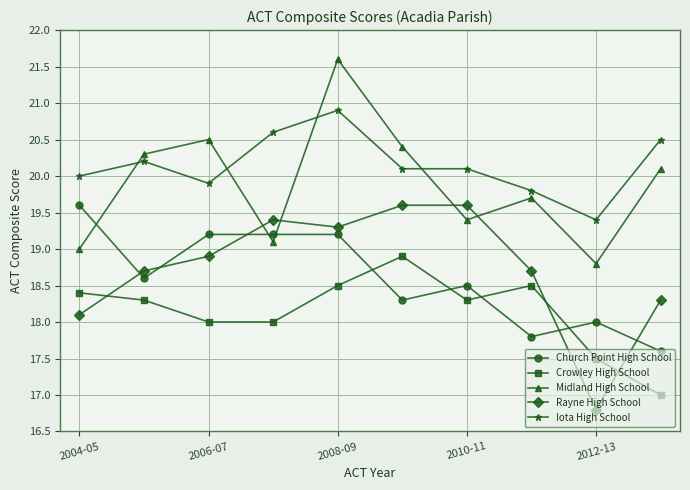

True or false: Crowley High School and Iota High School cross at least once.

False